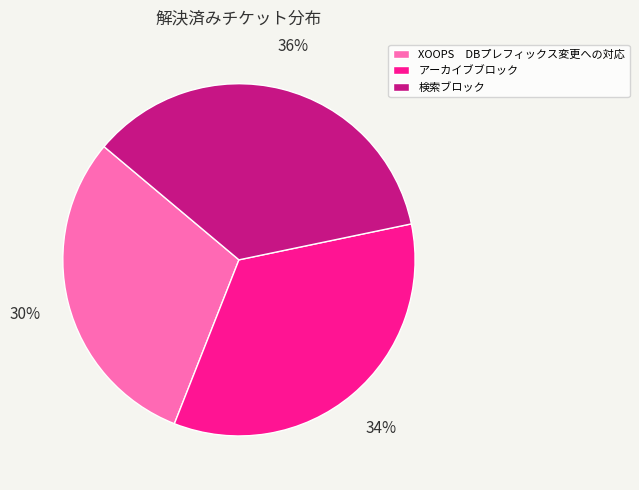

The アーカイブブロック slice represents 48% of the pie. True or false?

False